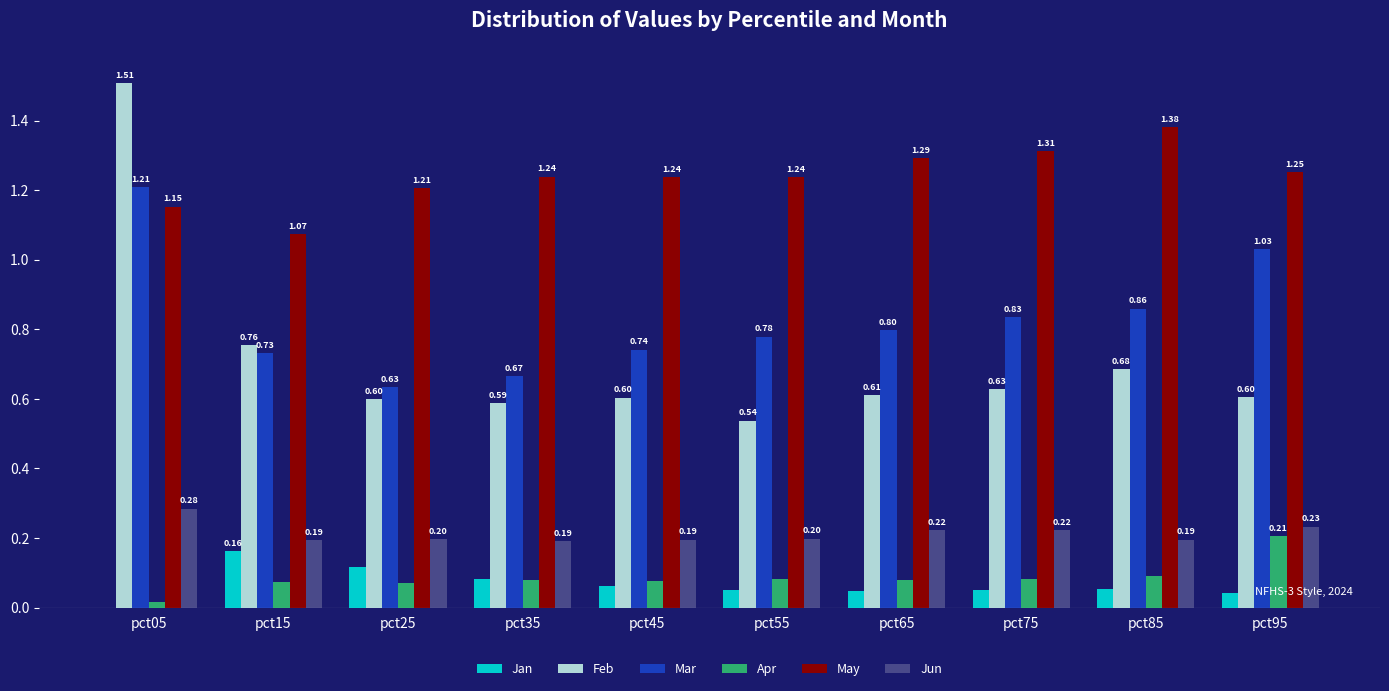

Rank the series at pct85 from highest to lowest value.

May, Mar, Feb, Jun, Apr, Jan